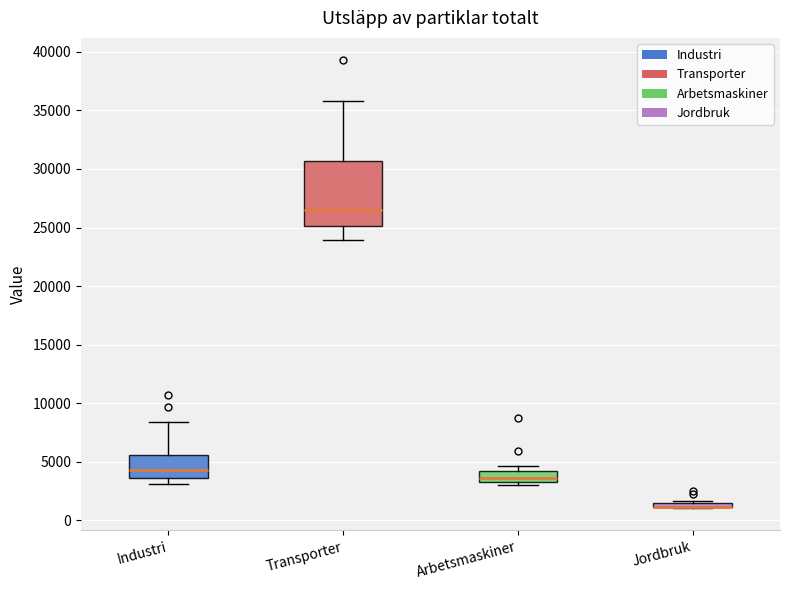

Comparing the boxes themselves (not the whiskers), which one is the tallest?

Transporter